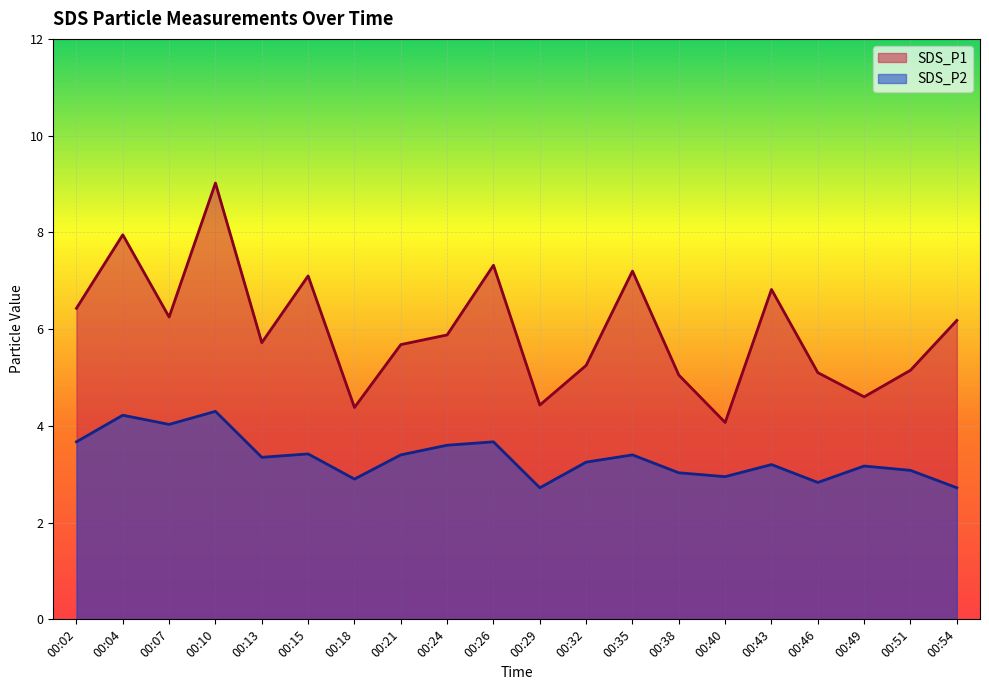

What is the difference between the second highest and minimum values in the SDS_P1 series?

3.9